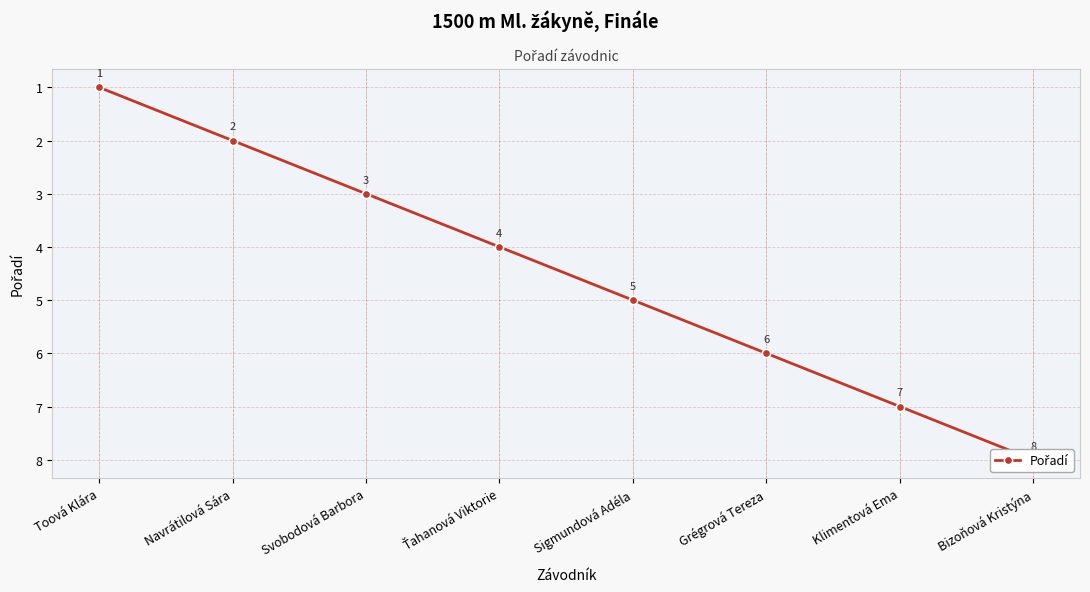

What is the label of the 7th point from the right?

Navrátilová Sára